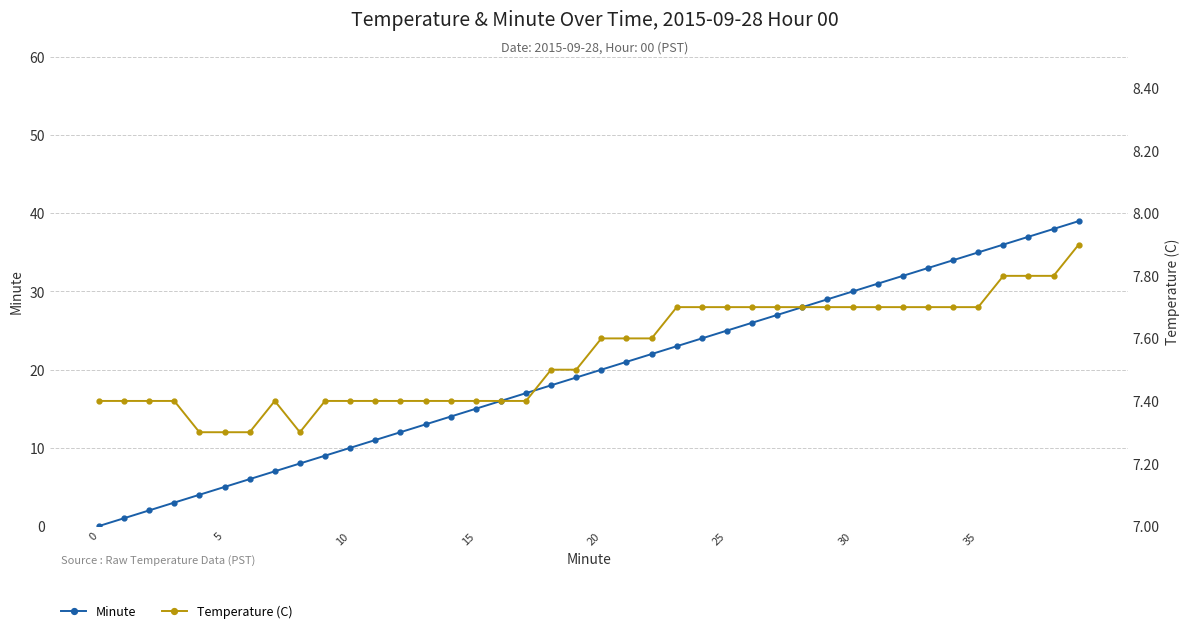

Reading left to right, list all the values displayed in this chart.

Minute: 0.0	1.0	2.0	3.0	4.0	5.0	6.0	7.0	8.0	9.0	10.0	11.0	12.0	13.0	14.0	15.0	16.0	17.0	18.0	19.0	20.0	21.0	22.0	23.0	24.0	25.0	26.0	27.0	28.0	29.0	30.0	31.0	32.0	33.0	34.0	35.0	36.0	37.0	38.0	39.0
Temperature (C): 7.4	7.4	7.4	7.4	7.3	7.3	7.3	7.4	7.3	7.4	7.4	7.4	7.4	7.4	7.4	7.4	7.4	7.4	7.5	7.5	7.6	7.6	7.6	7.7	7.7	7.7	7.7	7.7	7.7	7.7	7.7	7.7	7.7	7.7	7.7	7.7	7.8	7.8	7.8	7.9